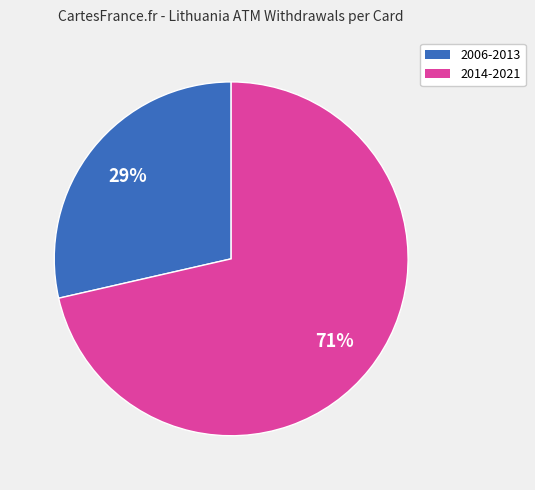

How many slices are in this pie chart?

2